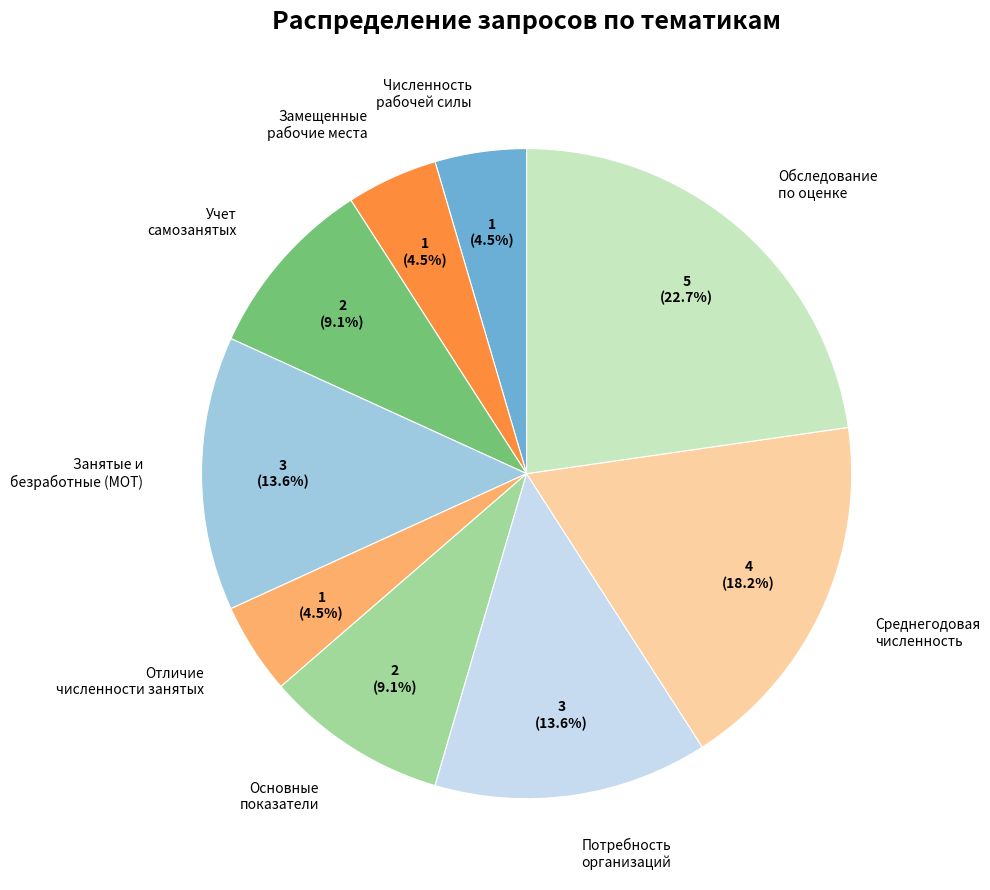

Count the number of slices in the pie.

9